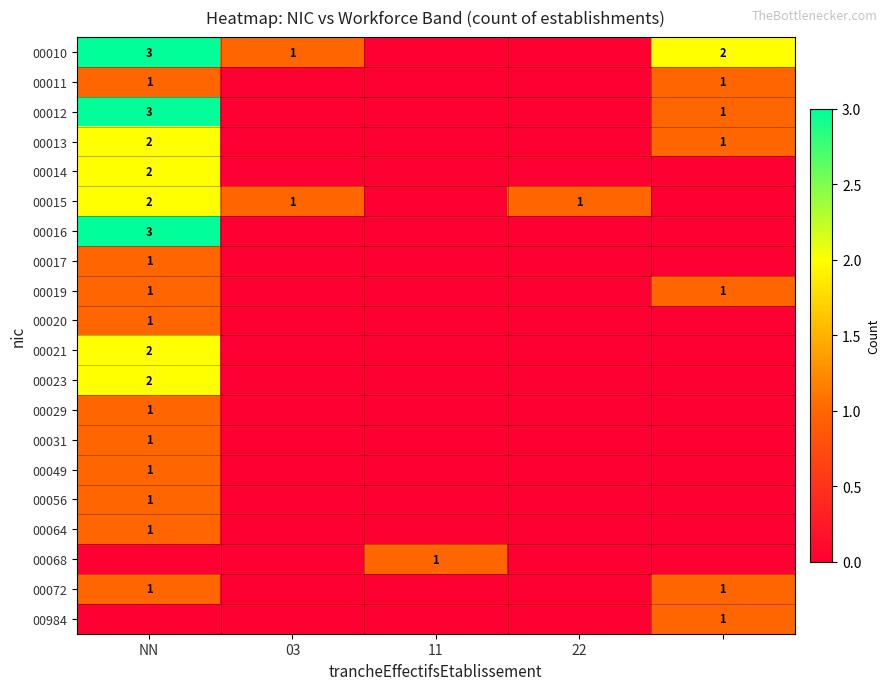

What is the average value of the 00012 series?

1